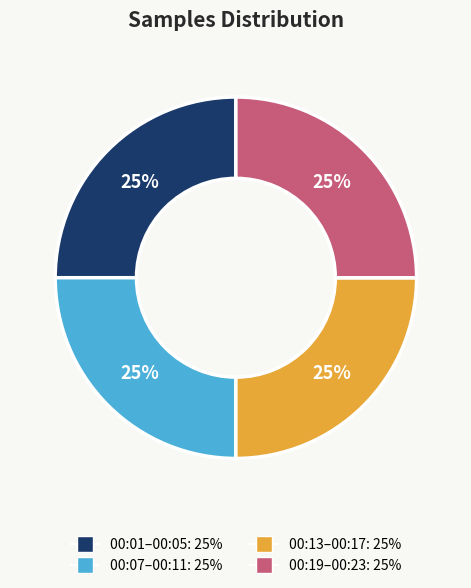

Does any single category account for the majority?

No